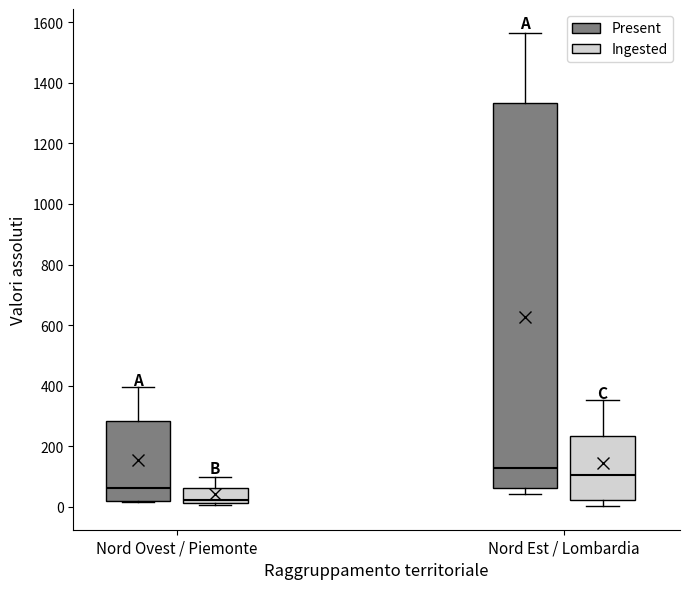

Reading left to right, transcribe this box plot: for each box, give where its median line is, the range the box spans, and where its two whiskers end, as read against the y-axis. The values are not printed on the chart, so give them approximately, as read against the axis.

Nord Ovest / Piemonte (Present): median 60, box 20 to 280, whiskers 20 to 400
Nord Ovest / Piemonte (Ingested): median 20 (just above the box's lower edge), box 20 to 60, whiskers 0 to 100
Nord Est / Lombardia (Present): median 120, box 60 to 1340, whiskers 40 to 1560
Nord Est / Lombardia (Ingested): median 100, box 20 to 240, whiskers 0 to 360